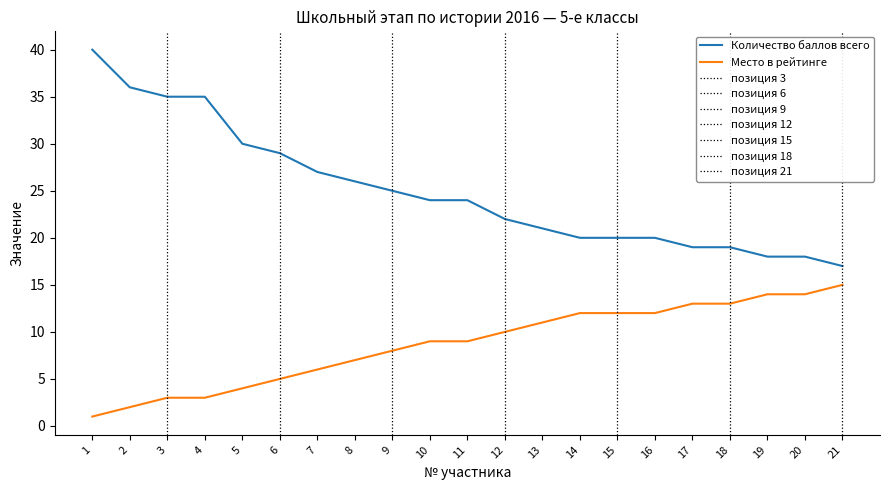

How many lines are shown in the chart?

2